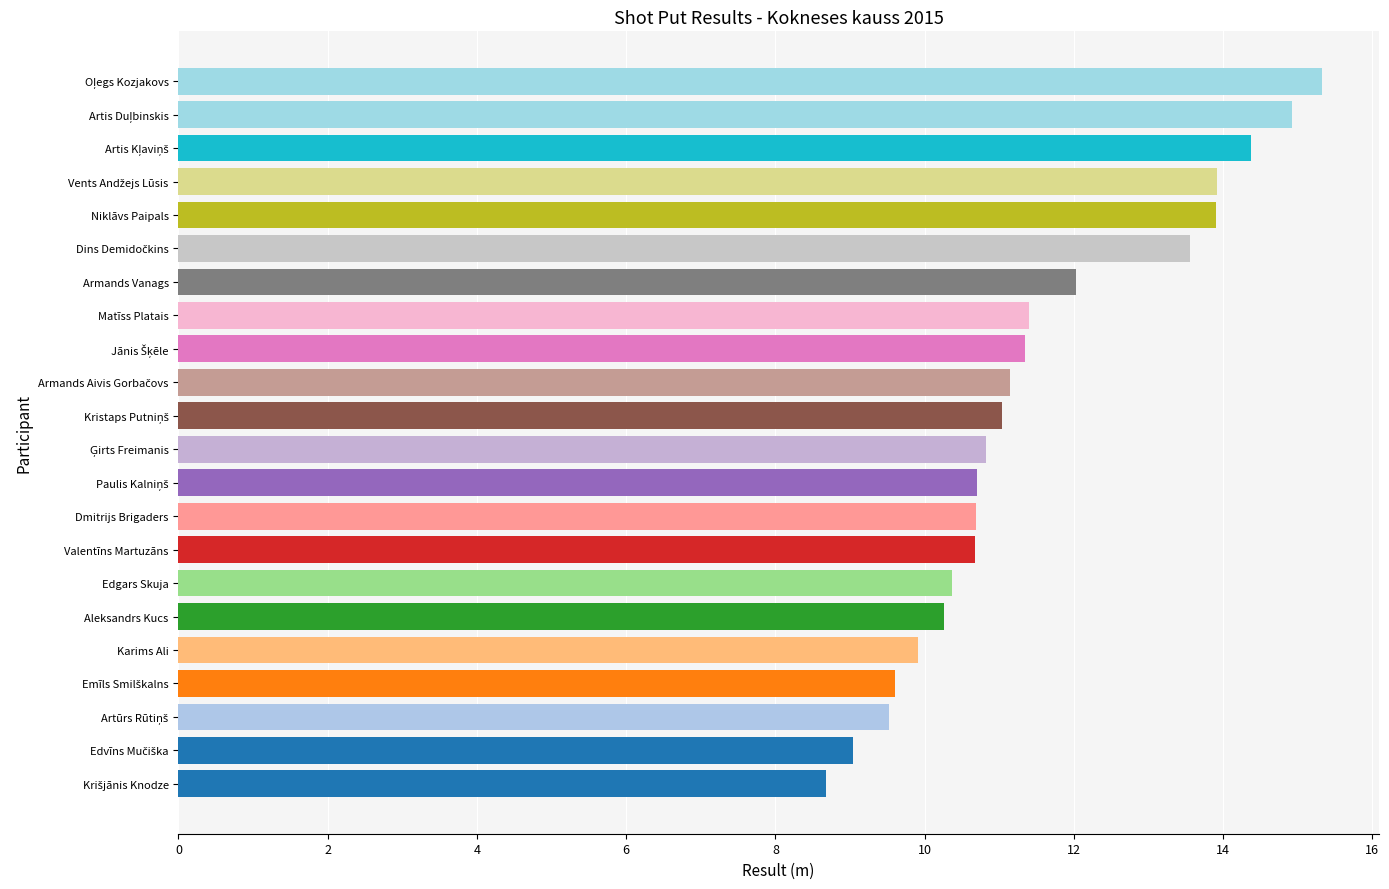

Where is the data nearest to the value 12?

Armands Vanags